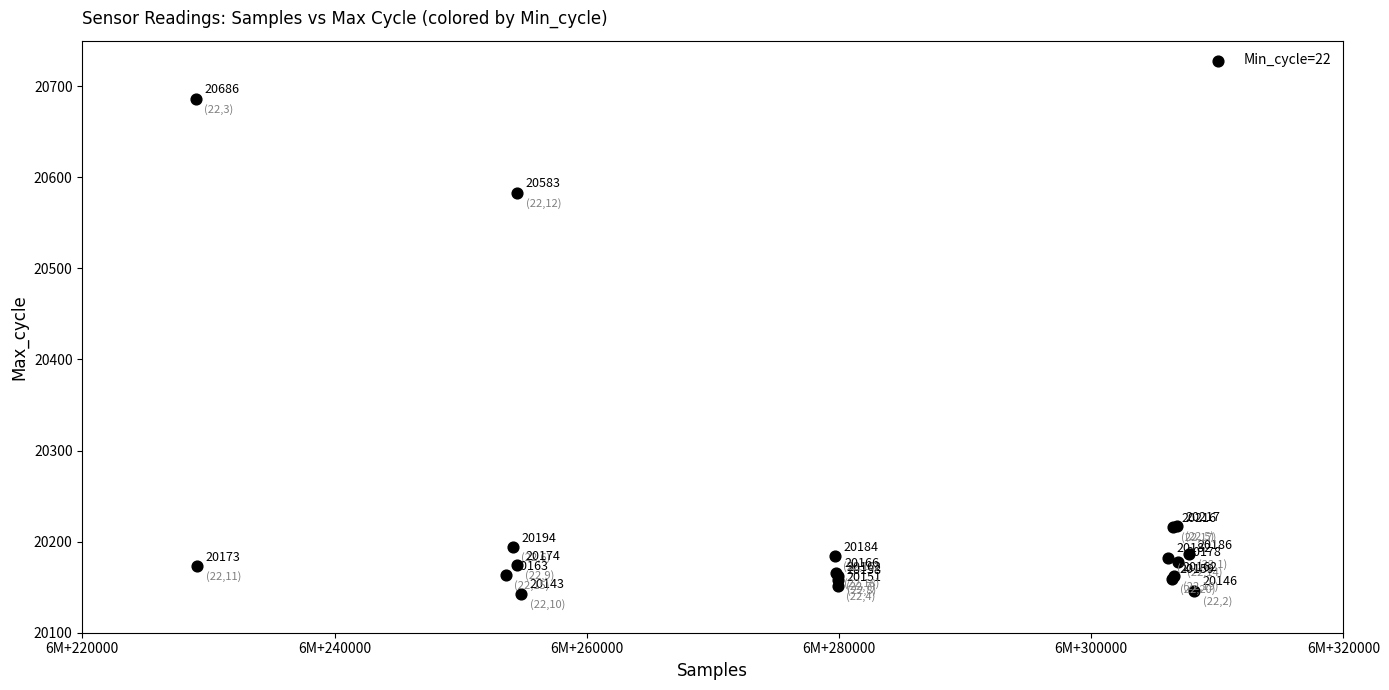

What Y value in the scatter plot is closest to 20414?

20583